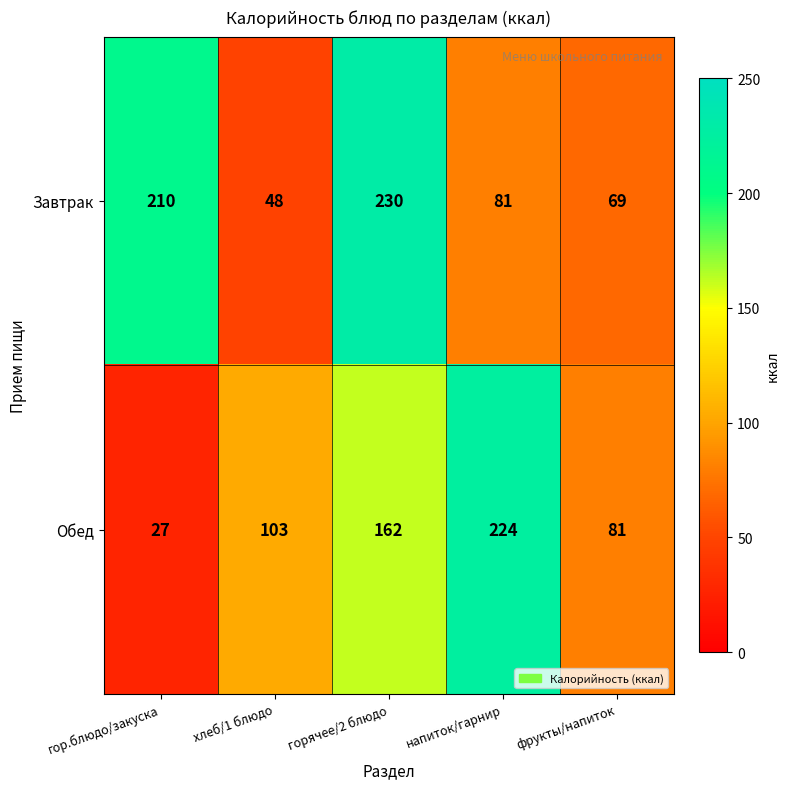

Count the number of categories in the chart.

5